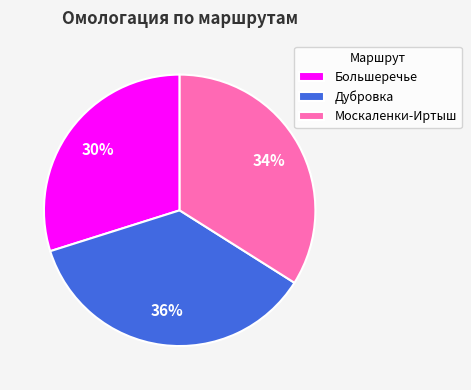

To the nearest percent, what is the difference between the largest and smallest slice percentages?

6%